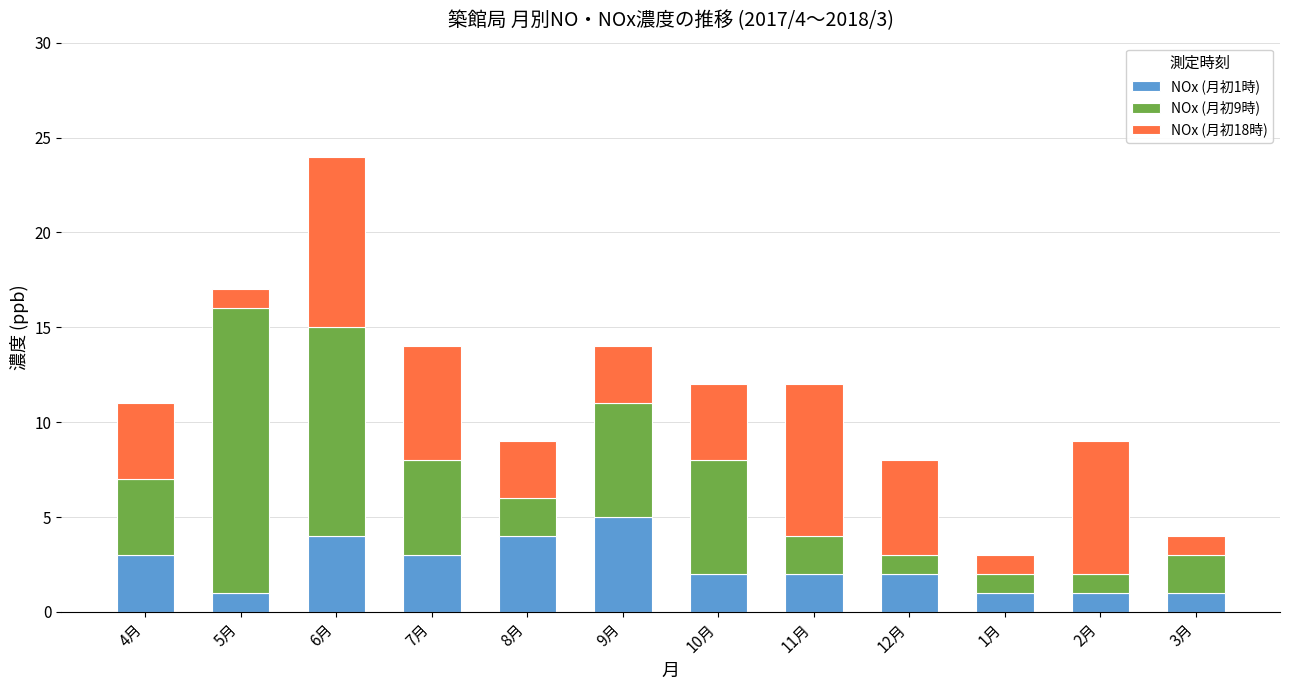

At which category is the sum across all series the highest?

6月